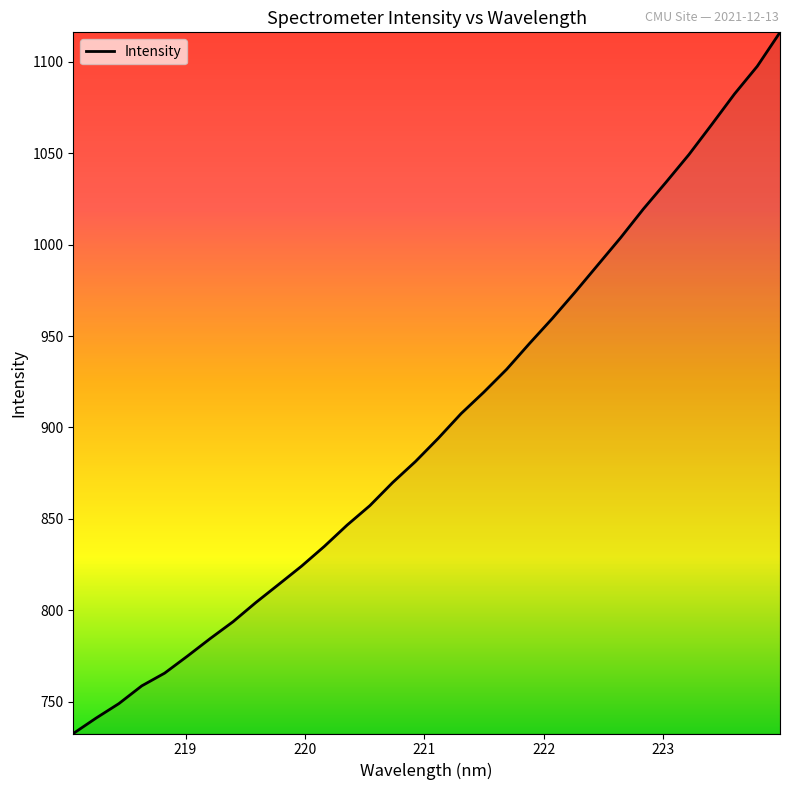

What is the smallest value displayed?

732.6